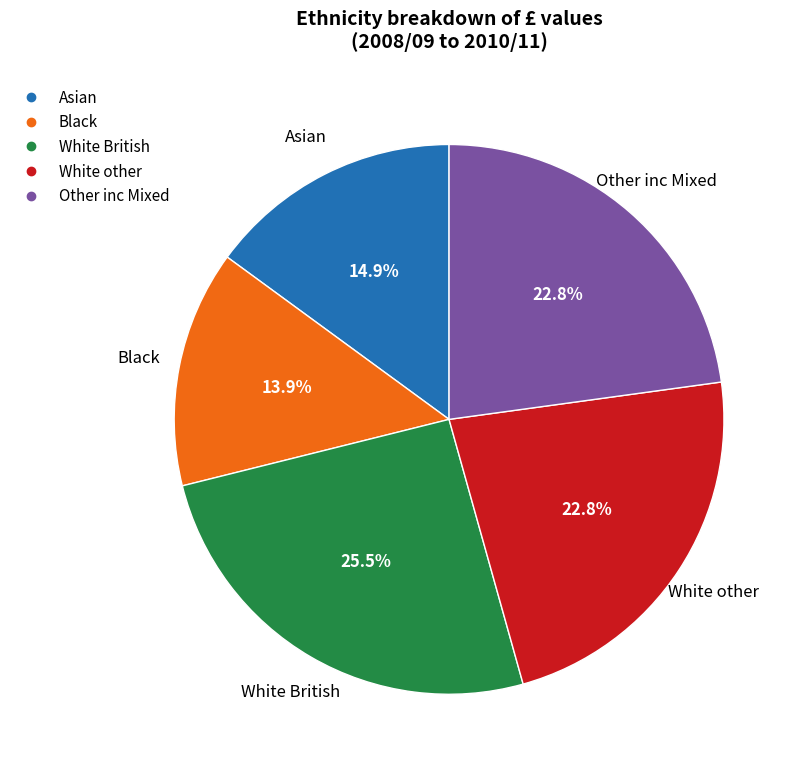

Does any single category account for the majority?

No